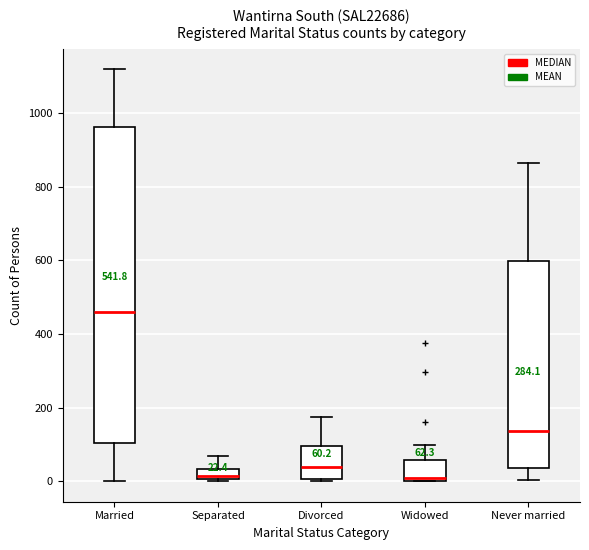

Which box has the highest median line?

Married